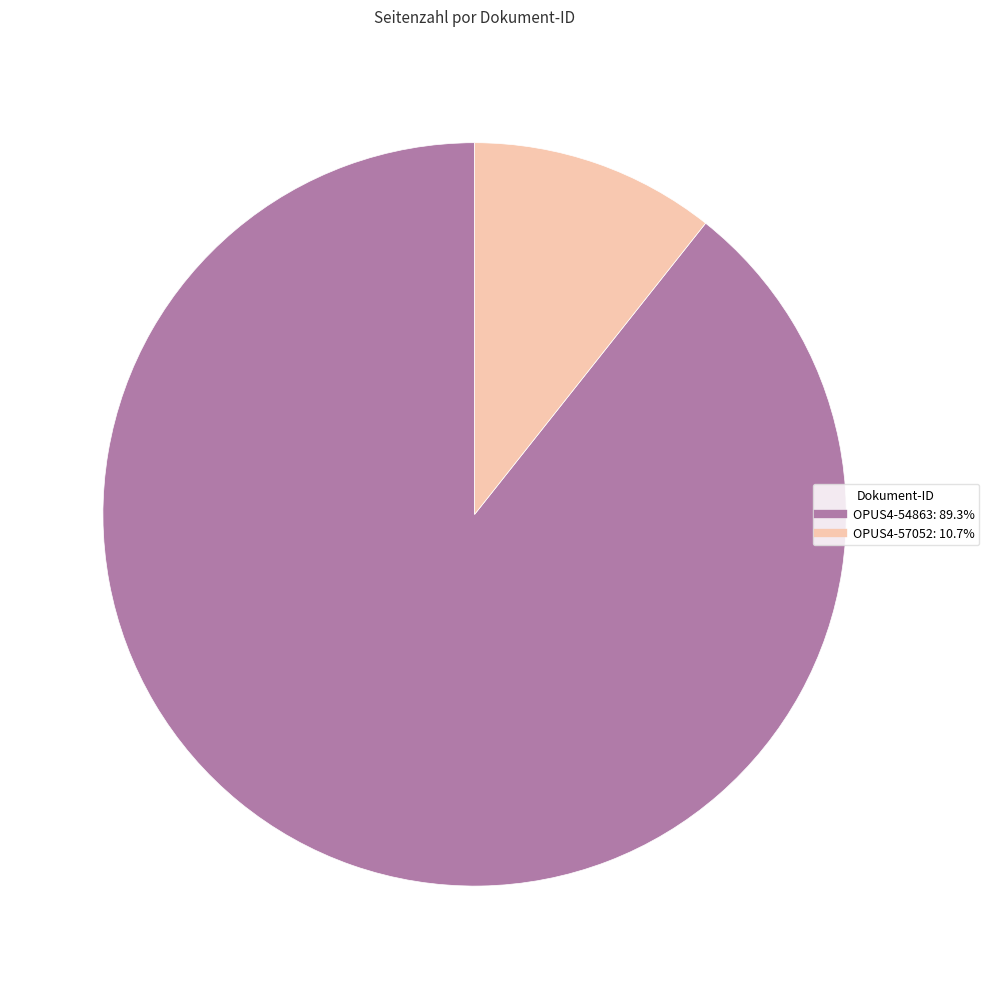

The OPUS4-57052 slice represents 11% of the pie. True or false?

True